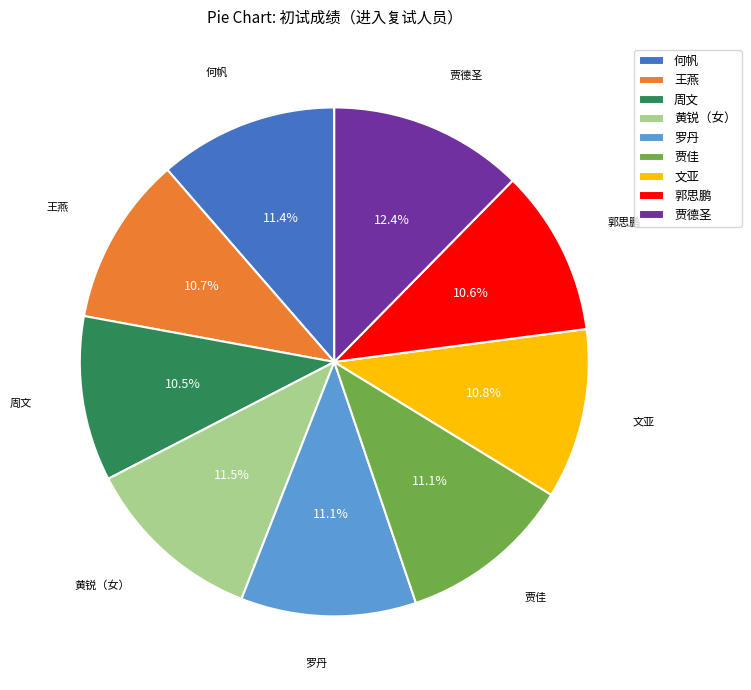

The 罗丹 slice represents 19% of the pie. True or false?

False